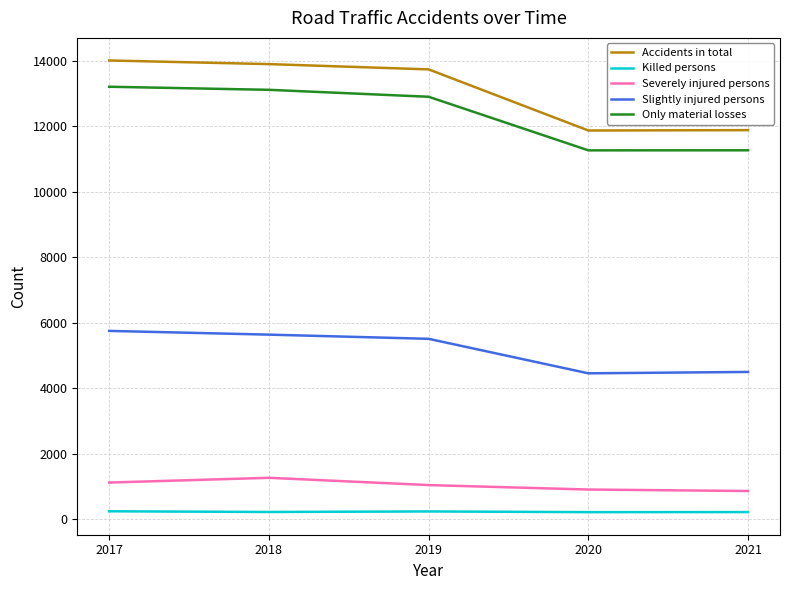

What is the total value across all series at 2020?

28744